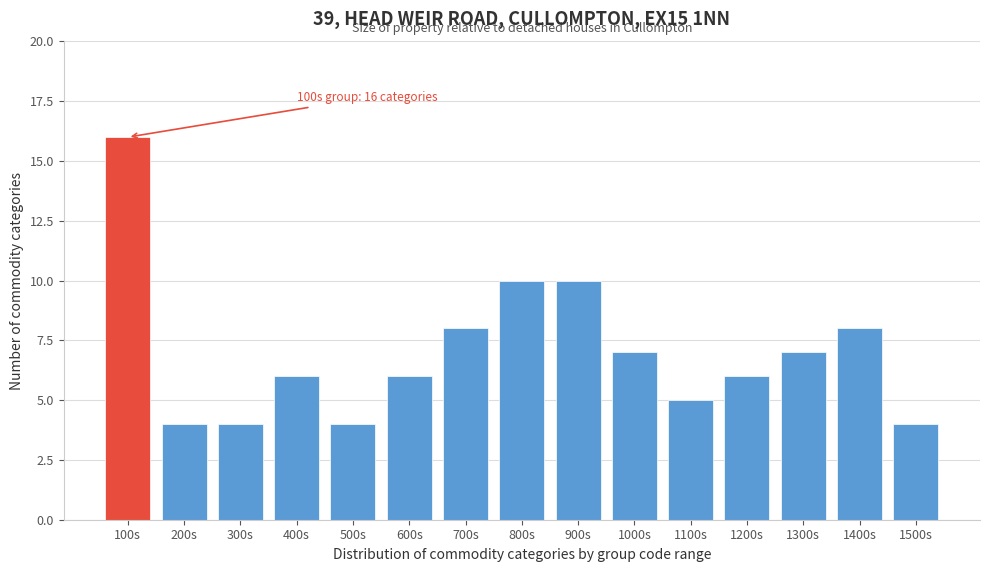

Reading left to right, extract all data points from this chart.

16	4	4	6	4	6	8	10	10	7	5	6	7	8	4